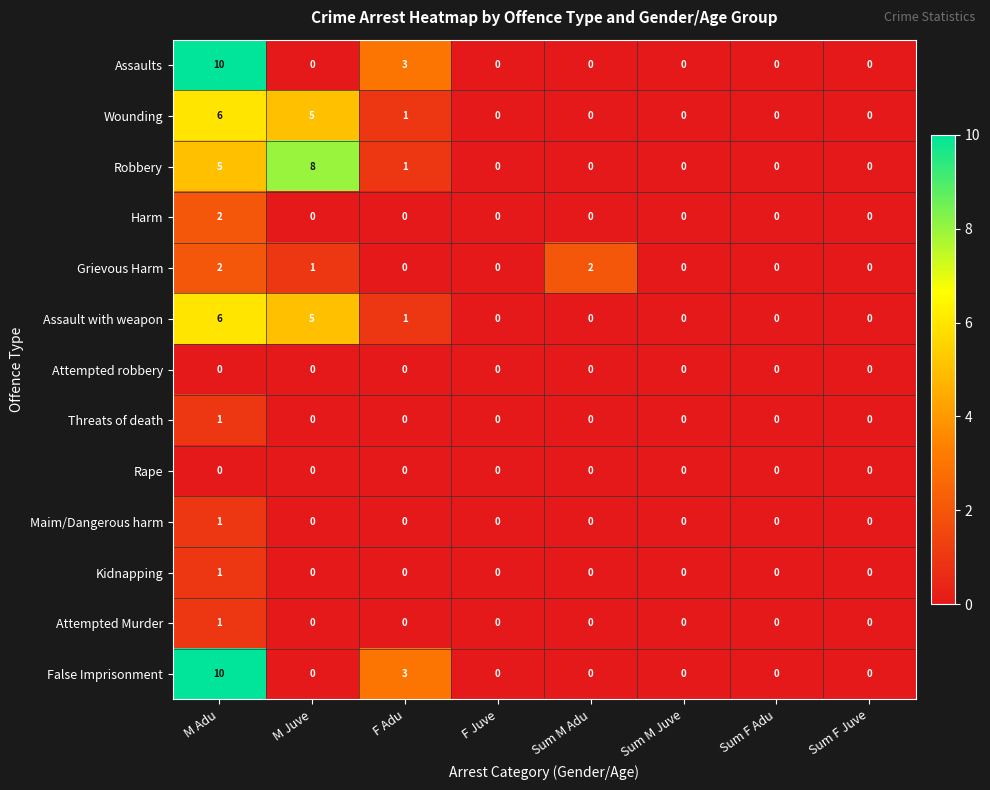

How many categories are shown in the chart?

8